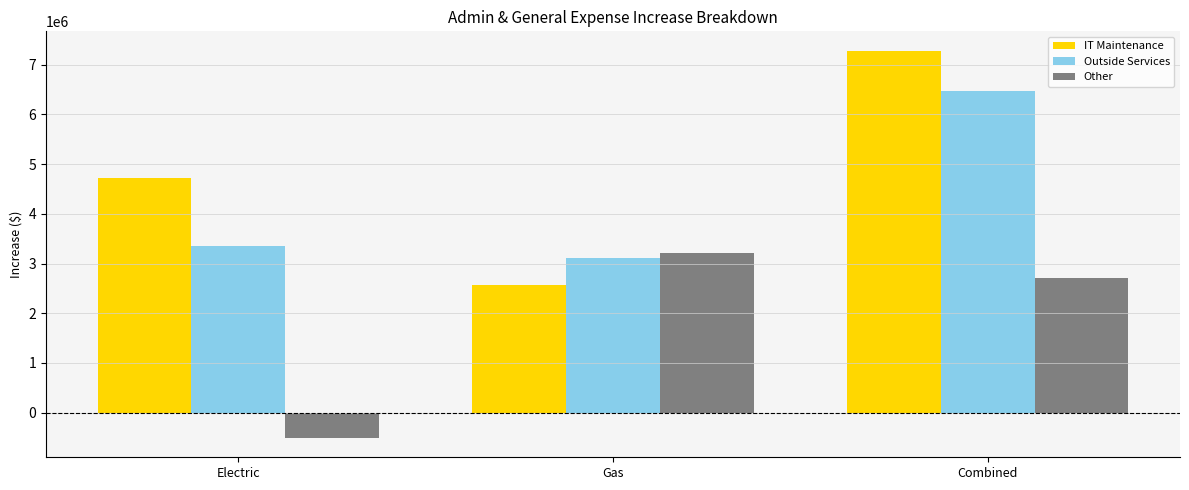

What is the value of the Outside Services bar at the 2nd from the left?

3118832.4